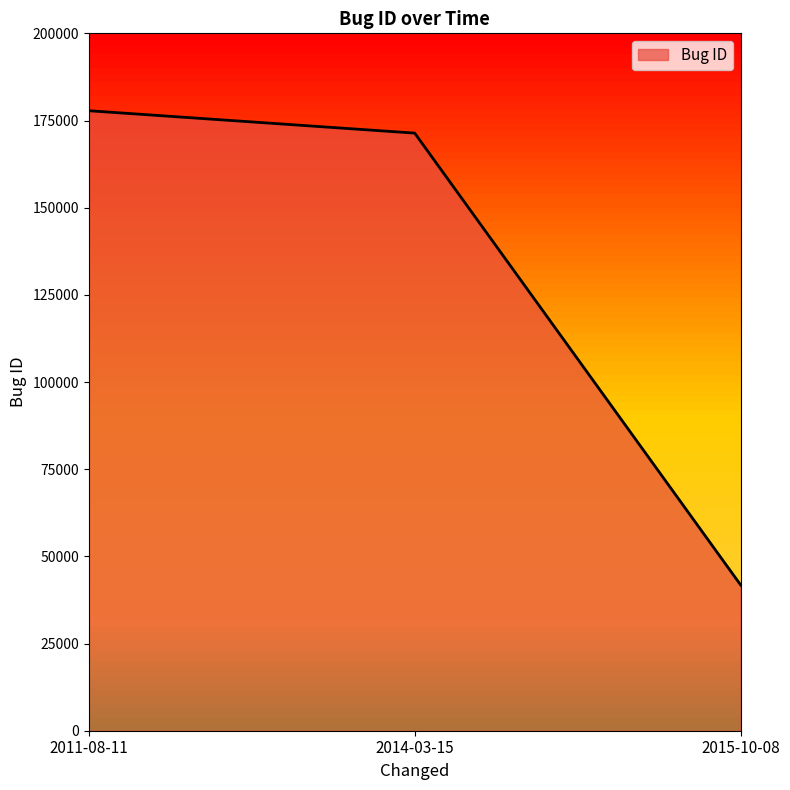

List the labels in order of value, largest first.

2011-08-11, 2014-03-15, 2015-10-08